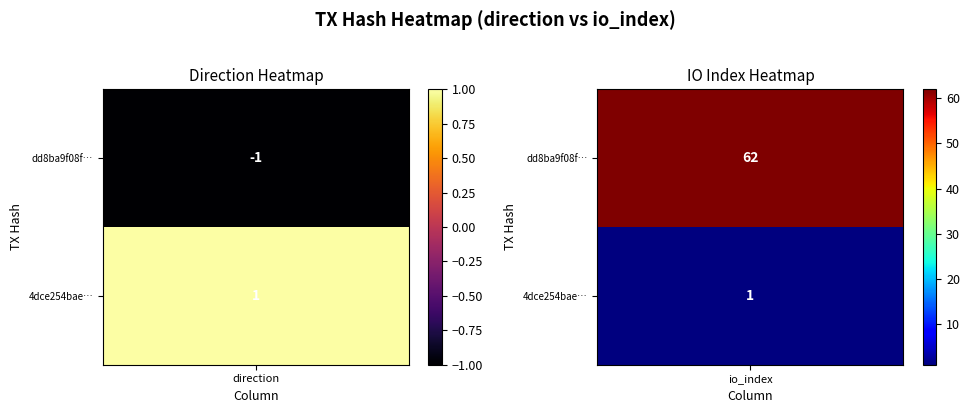

Reading left to right, transcribe all the data shown in this chart.

dd8ba9f08f592a3689804bd485f177130d1528b: -1	62
4dce254bae1d5ff2de43a53145a8d6d0a1f3530: 1	1